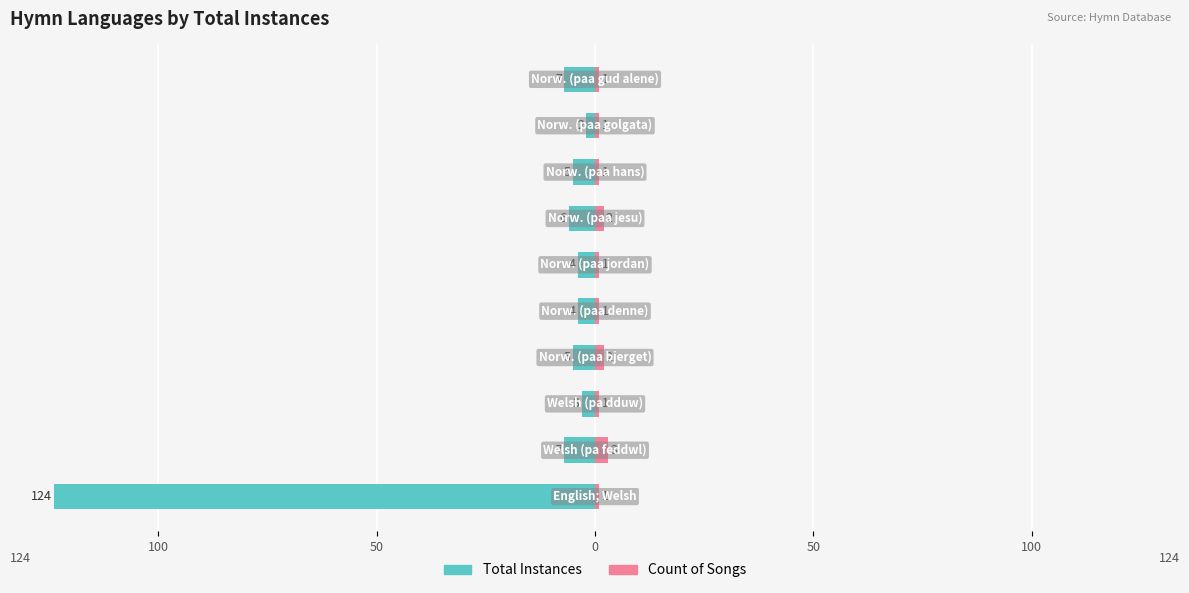

Reading left to right, extract all data points from this chart.

Total Instances: -124	-7	-3	-5	-4	-4	-6	-5	-2	-7
Count of Songs: 1	3	1	2	1	1	2	1	1	1